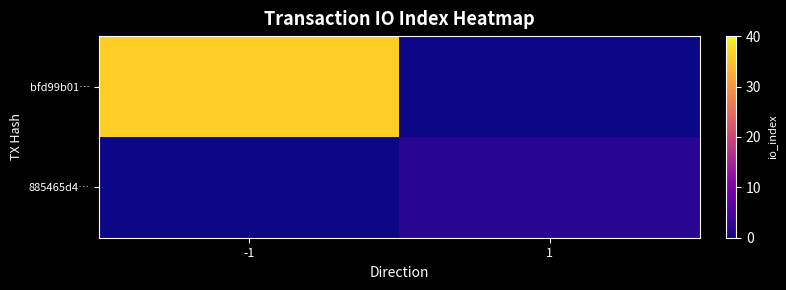

Reading right to left, what are all the values shown in this chart?

bfd99b01…: 1=0	-1=36
885465d4…: 1=2	-1=0